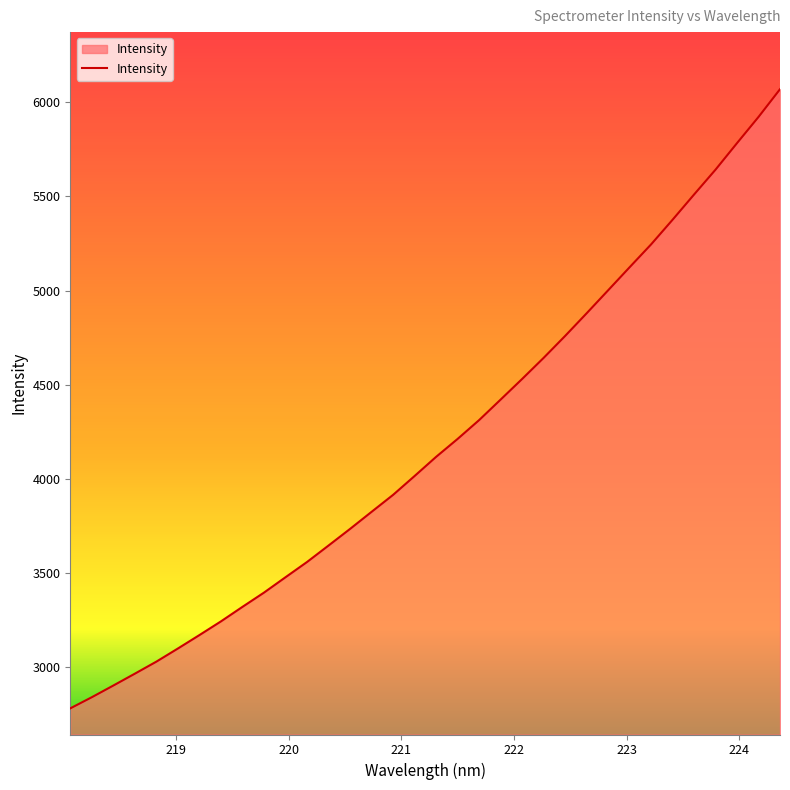

What is the maximum value shown in the chart?

6070.3